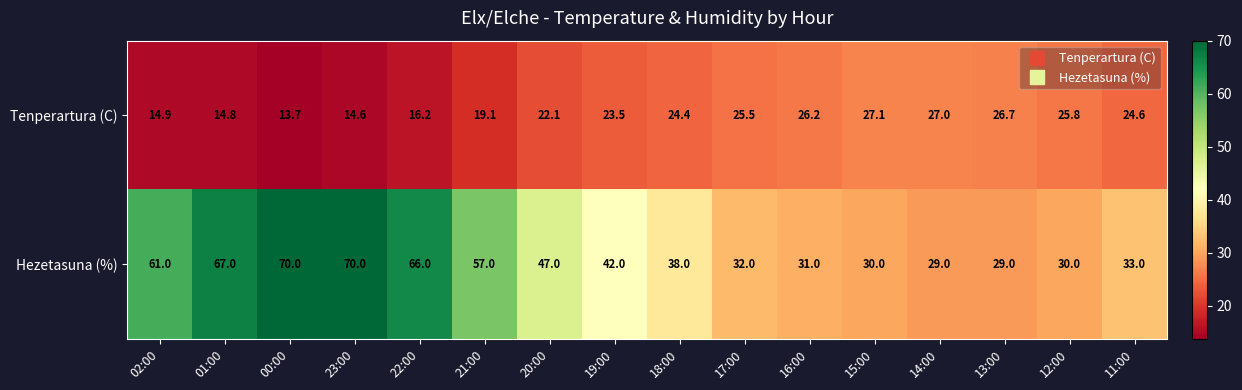

What is the lowest value of the Tenperartura (C) series?

13.7